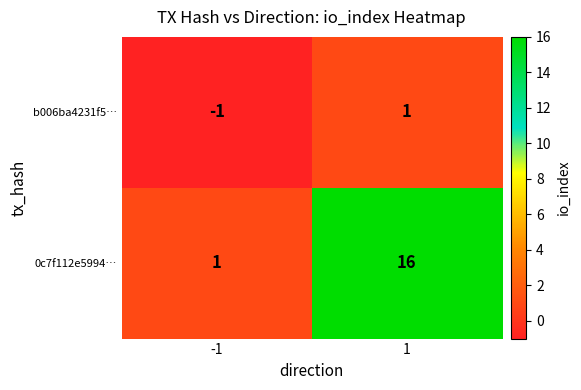

How many data points does each series have?

2